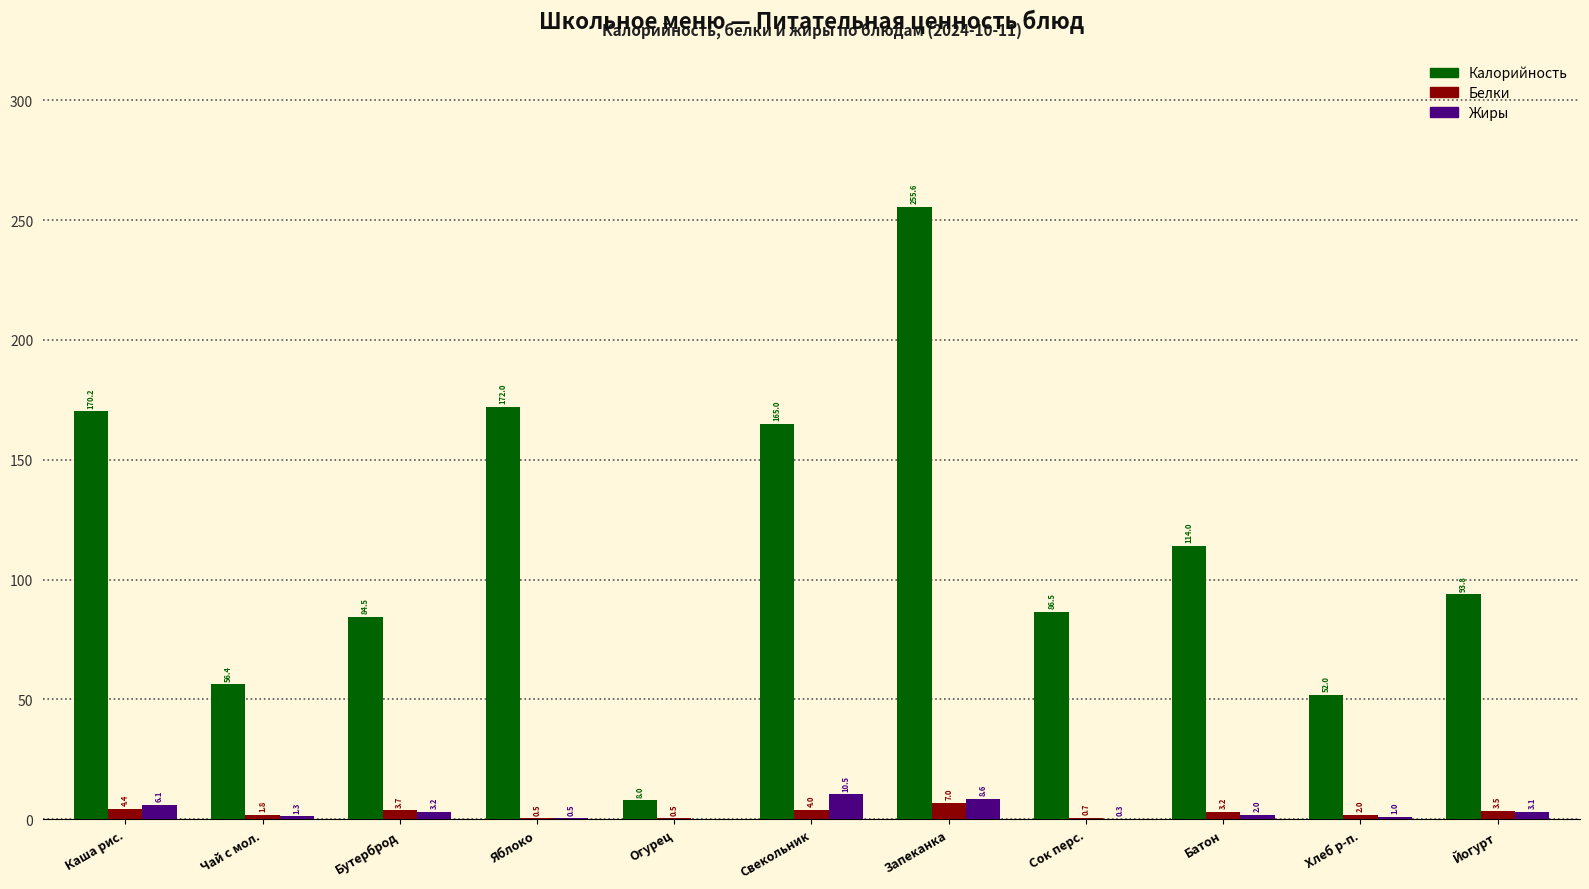

True or false: Калорийность has a value of 36.5 at Сок перс..

False